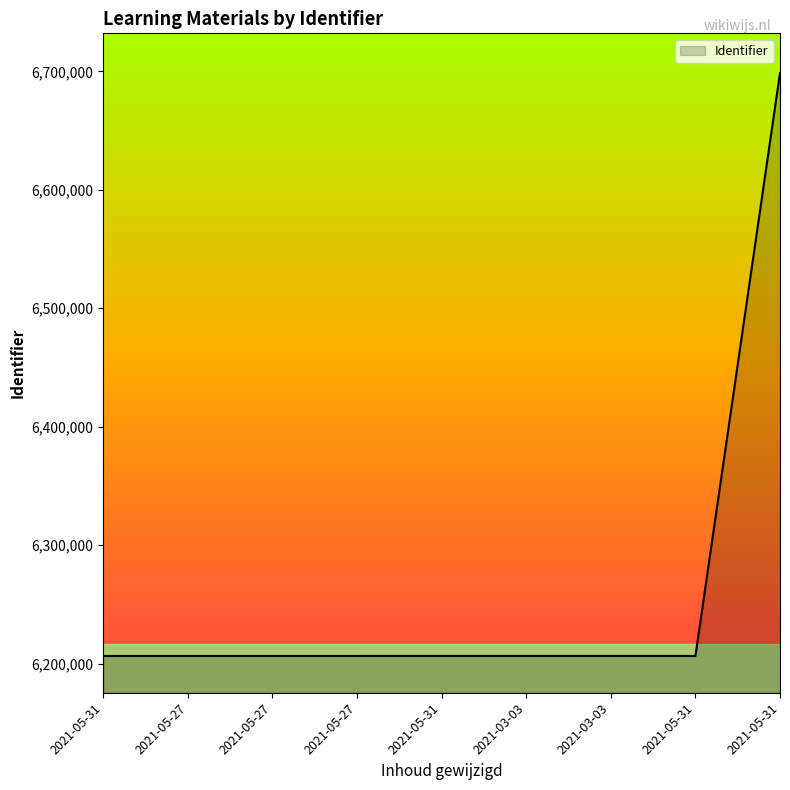

How many lines are shown in the chart?

1